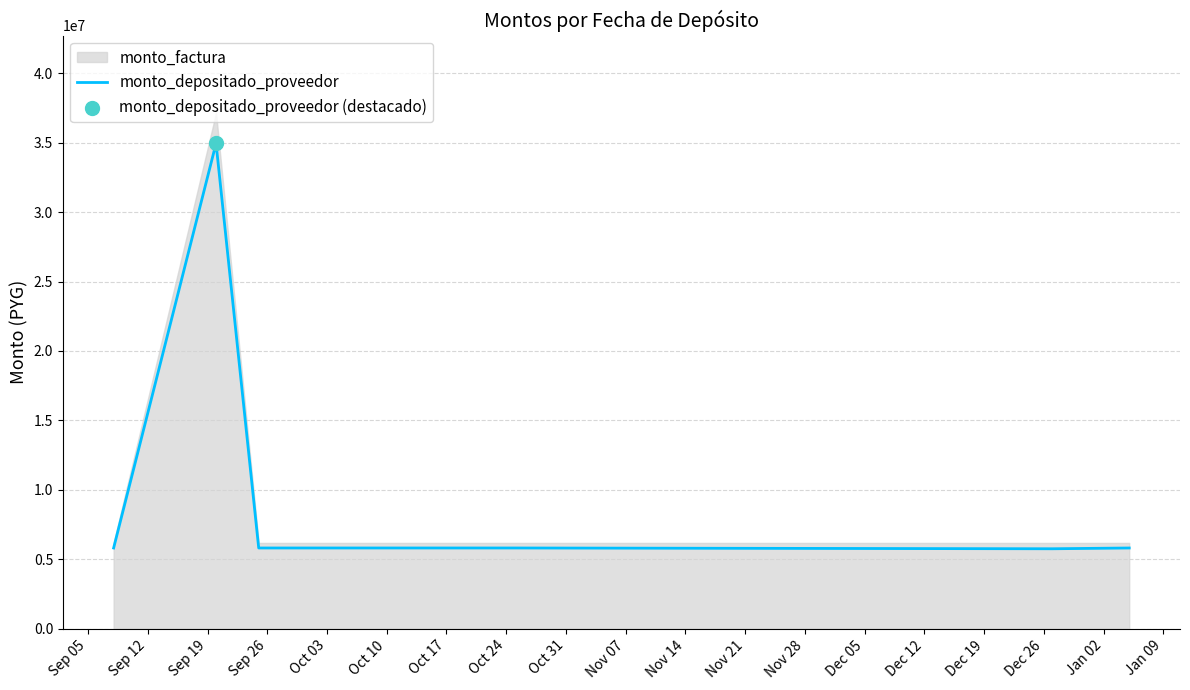

Which has a higher value, Sep 19 or Sep 26?

Sep 19